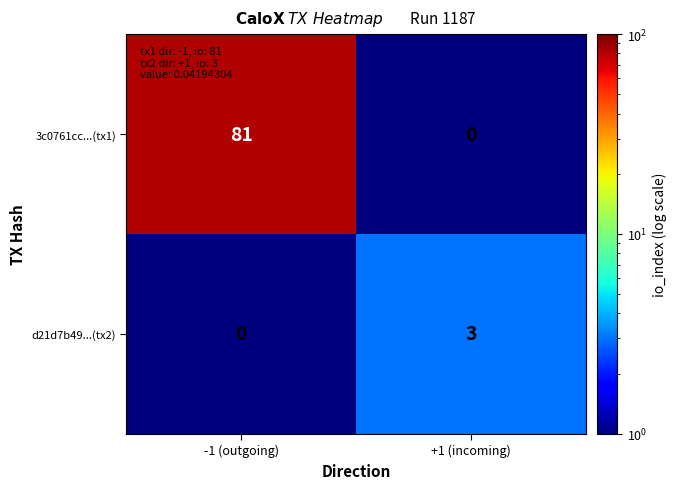

Reading left to right, transcribe all the data shown in this chart.

3c0761cc...(tx1): 81	0
d21d7b49...(tx2): 0	3